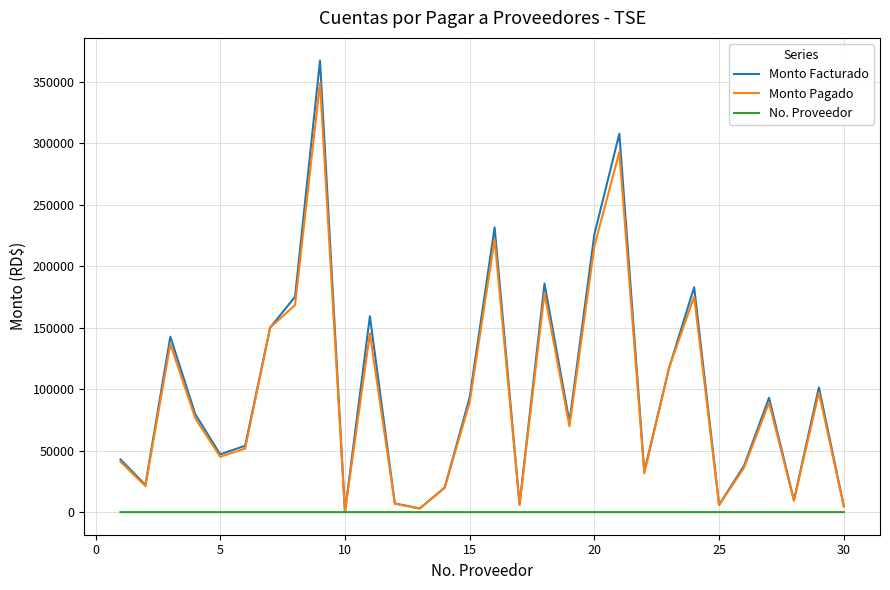

Which series has the widest spread of values?

Monto Facturado